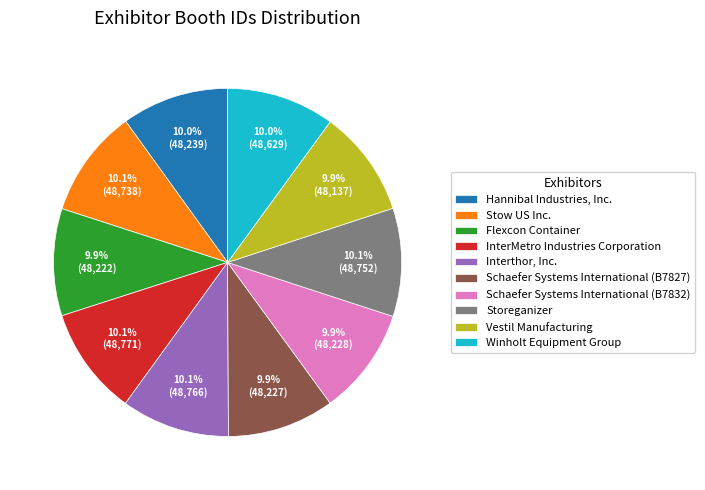

True or false: Stow US Inc. accounts for 10% of the total.

True